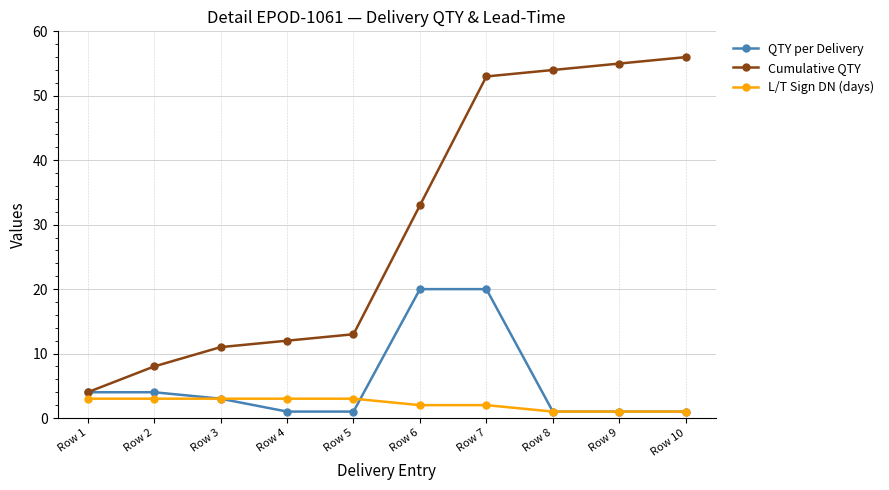

Reading right to left, what are all the values shown in this chart?

QTY per Delivery: 1	1	1	20	20	1	1	3	4	4
Cumulative QTY: 56	55	54	53	33	13	12	11	8	4
L/T Sign DN (days): 1	1	1	2	2	3	3	3	3	3